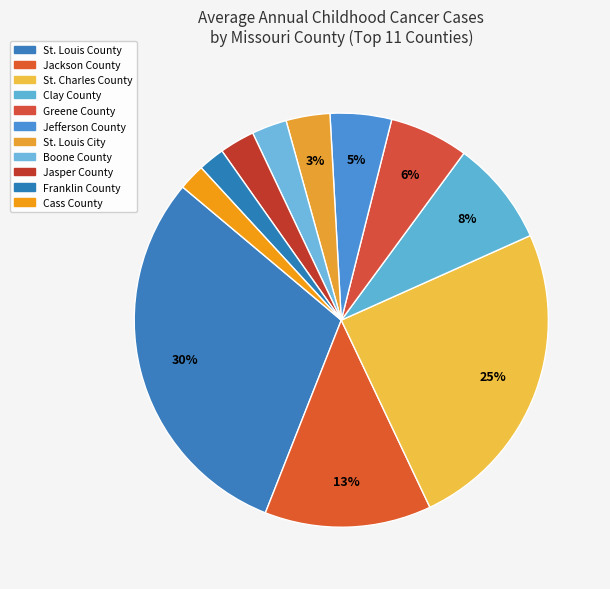

True or false: Jackson County accounts for 13% of the total.

True